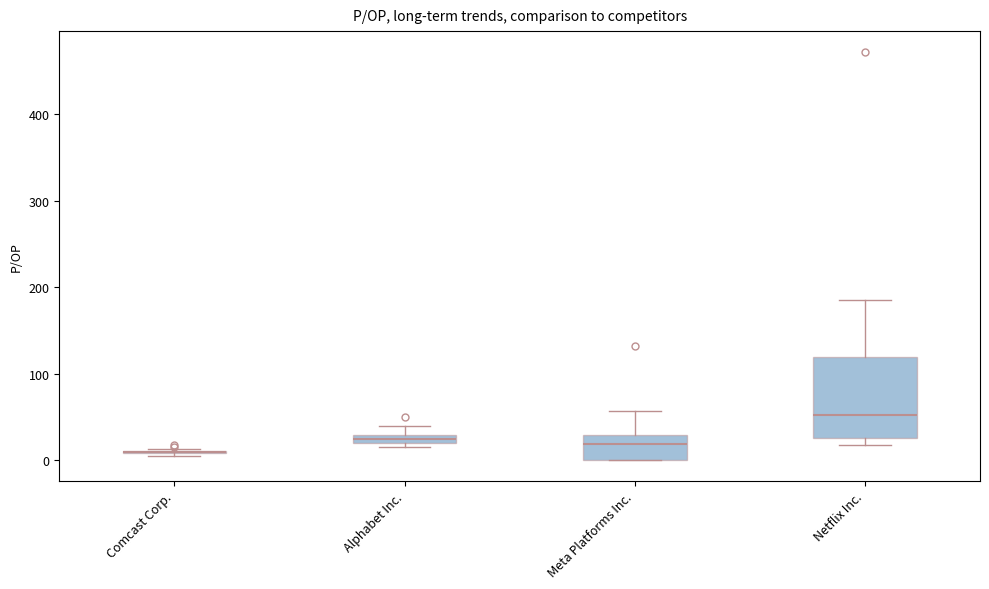

Where does the upper whisker of the box for Meta Platforms Inc. end on the y-axis? The values are not printed on the chart, so give them approximately, as read against the axis.

60